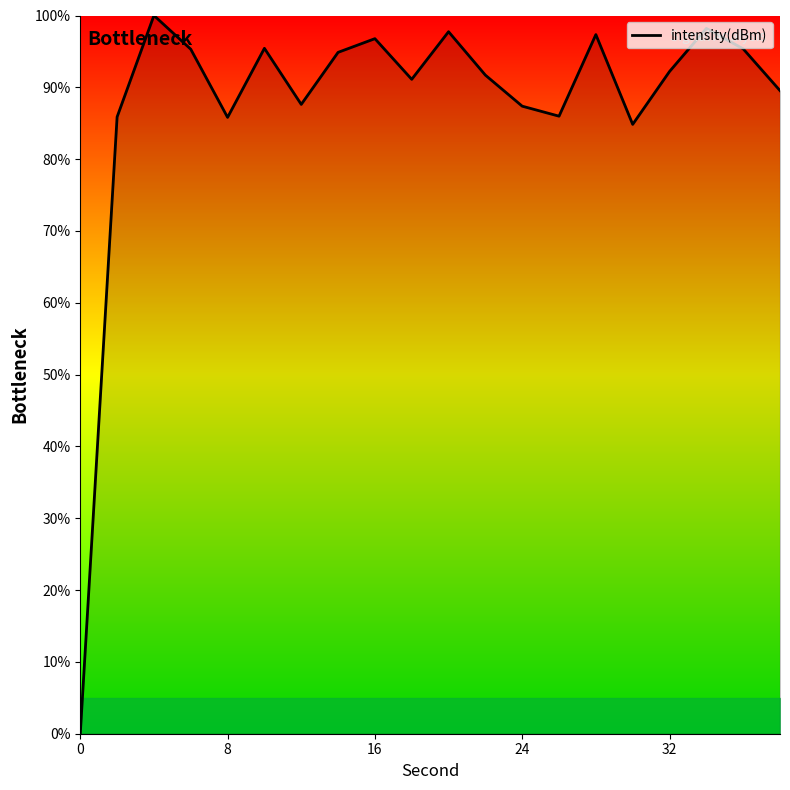

What is the difference between the maximum and minimum values?

100.0